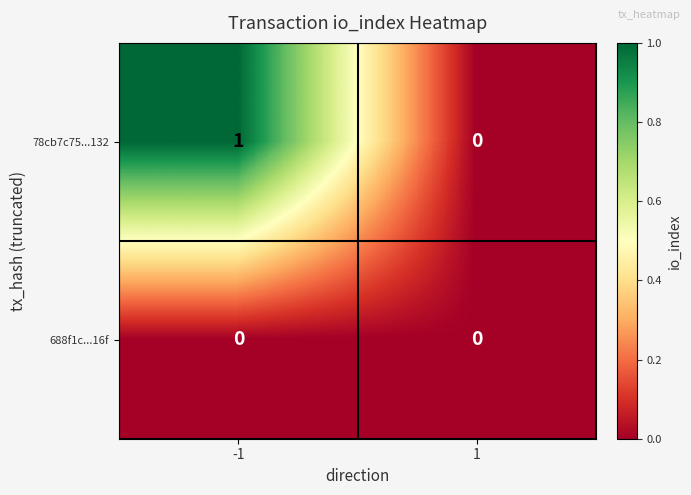

Which series changed the most between -1 and 1?

78cb7c75...132